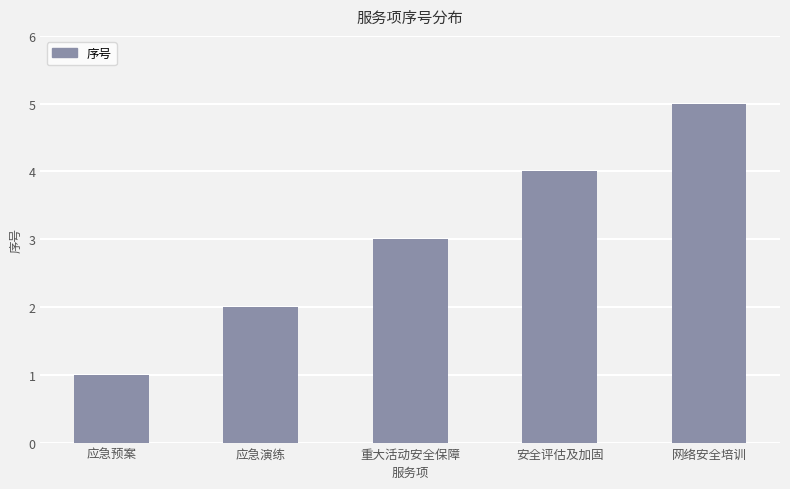

What is the maximum value shown in the chart?

5